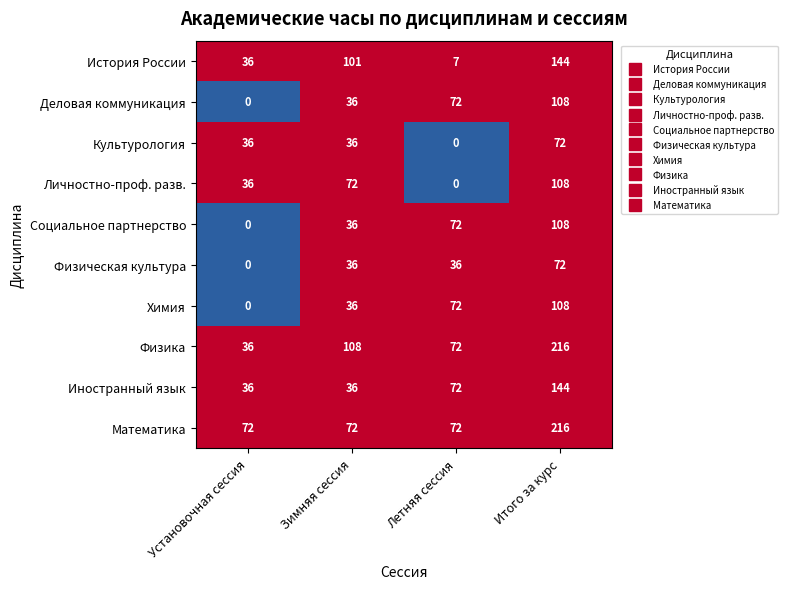

What is the total value across all series at Установочная сессия?

252